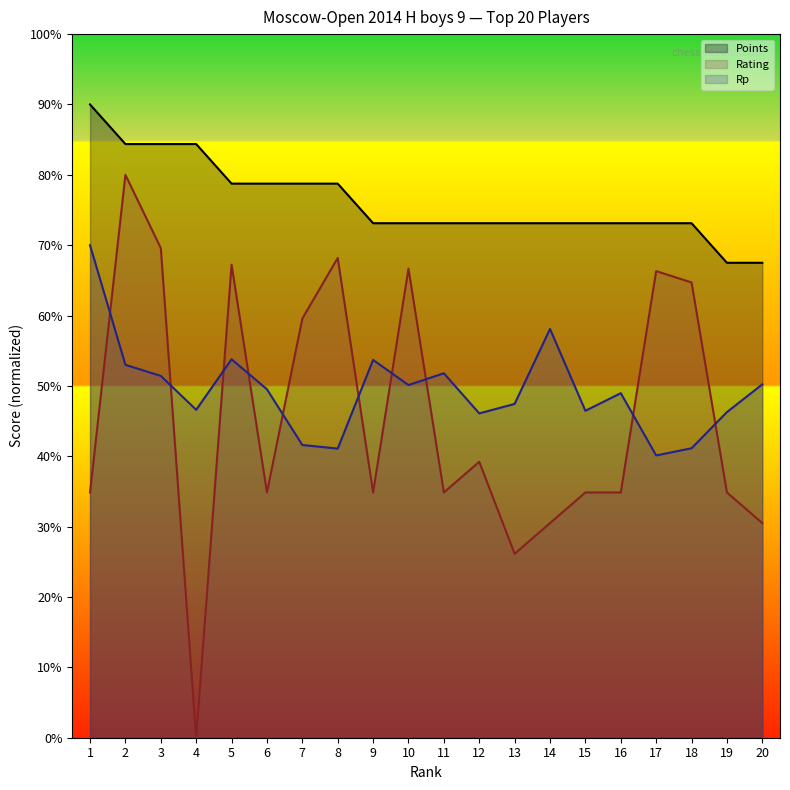

Which category has the lowest value across all series?

4